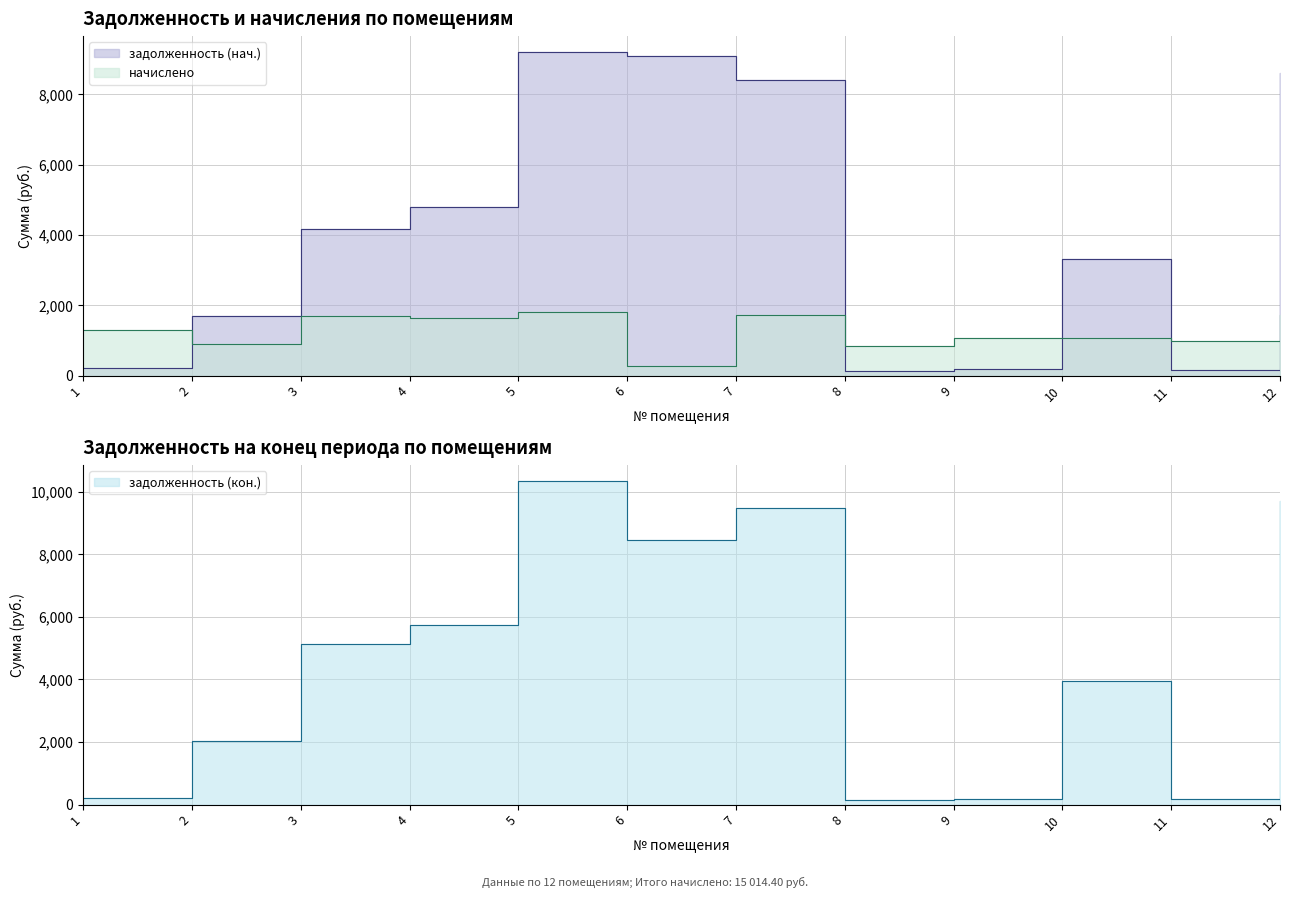

Is the value of задолженность (нач.) at 7 greater than the value of начислено at 9?

Yes